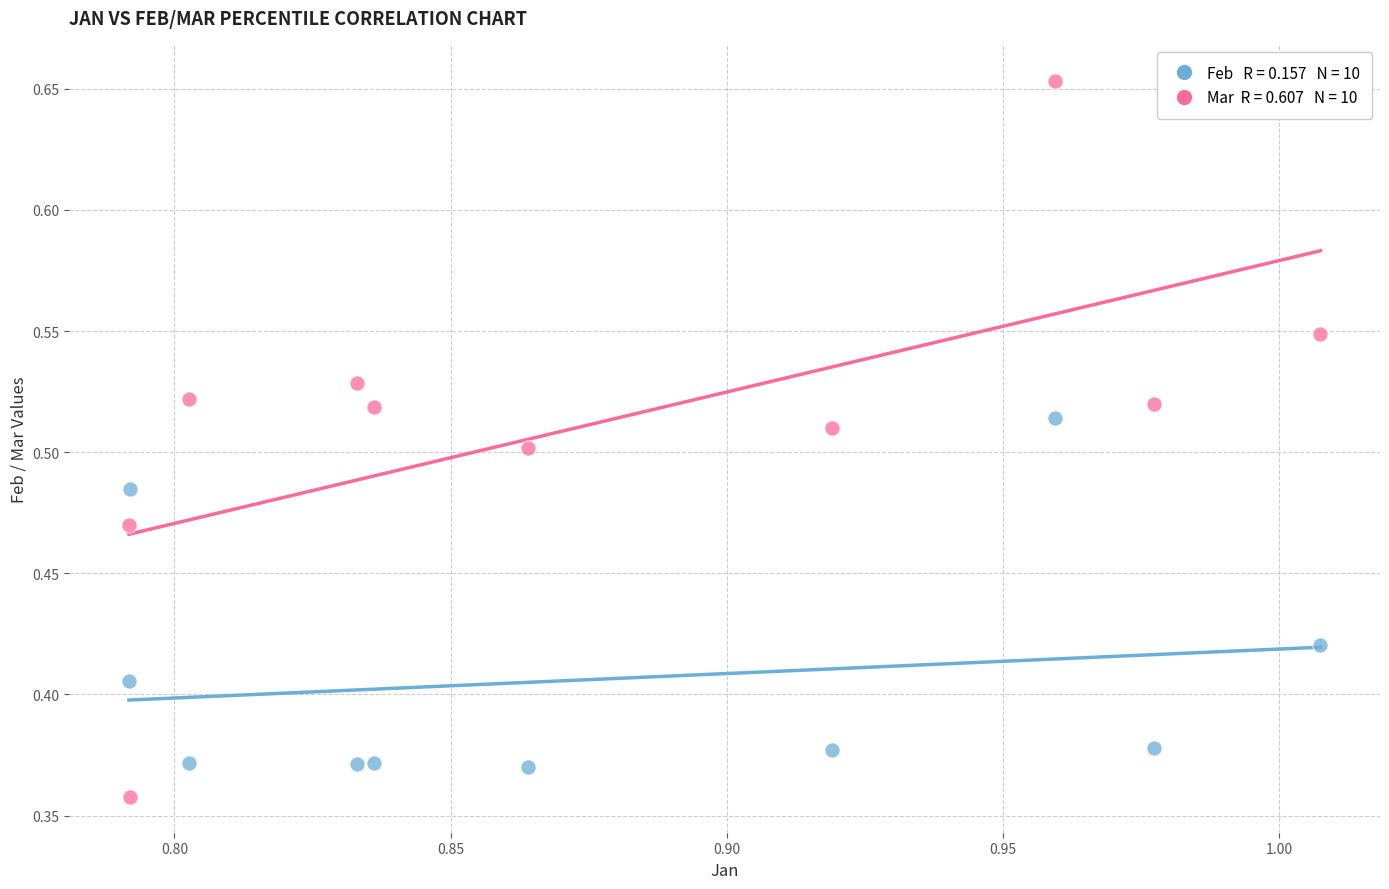

Across all data points, what is the range of Y values (max minus min)?

0.3